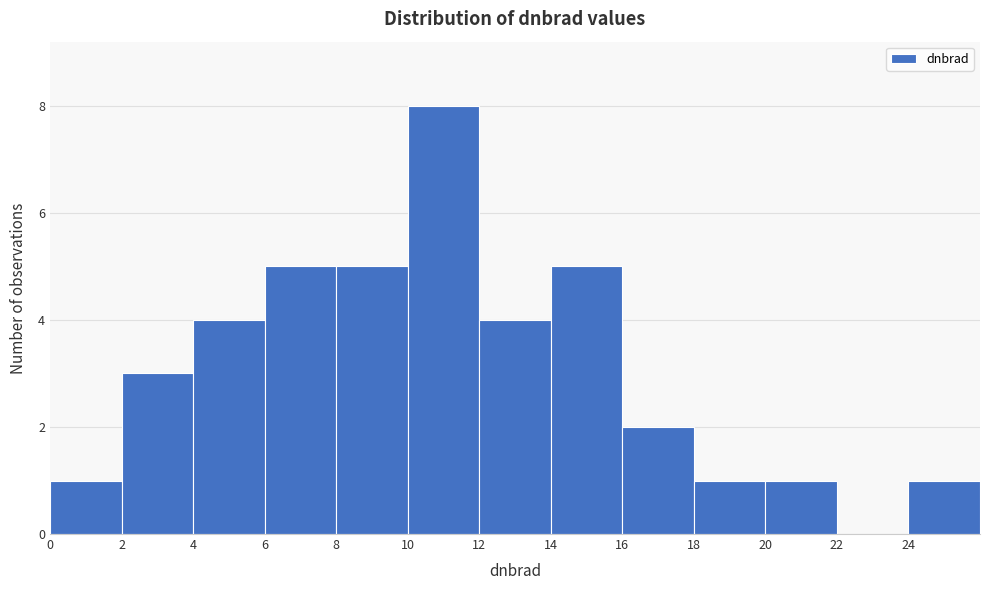

Reading left to right, transcribe this chart: for each bar, give the range it covers on the x-axis and its height. The values are not printed on the chart, so give them approximately, as read against the axis.

0 to 2: 1
2 to 4: 3
4 to 6: 4
6 to 8: 5
8 to 10: 5
10 to 12: 8
12 to 14: 4
14 to 16: 5
16 to 18: 2
18 to 20: 1
20 to 22: 1
22 to 24: 0
24 to 26: 1